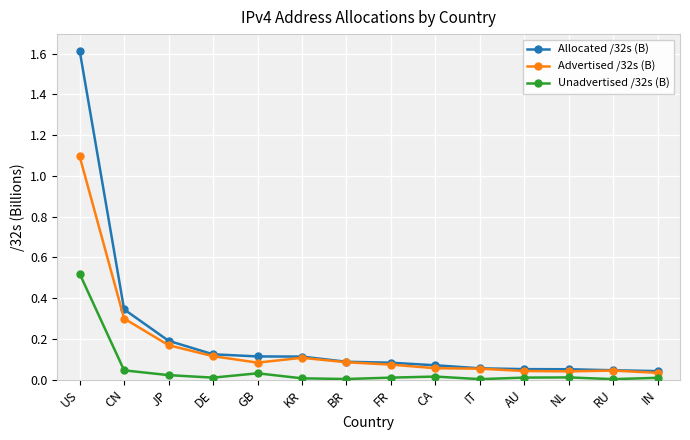

The Allocated /32s (B) series shows 1.6 at US. True or false?

True